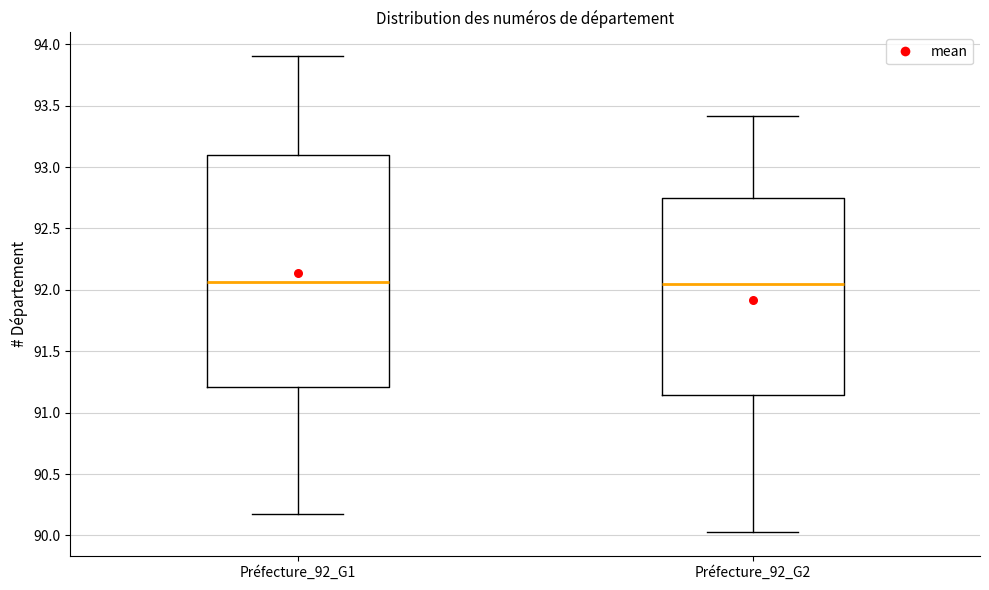

Reading left to right, read every box against the y-axis: the position of its median line, the range the box covers, and the ends of its whiskers. The values are not printed on the chart, so give them approximately, as read against the axis.

Préfecture_92_G1: median 92.05, box 91.20 to 93.10, whiskers 90.20 to 93.90
Préfecture_92_G2: median 92.05, box 91.15 to 92.75, whiskers 90.05 to 93.40